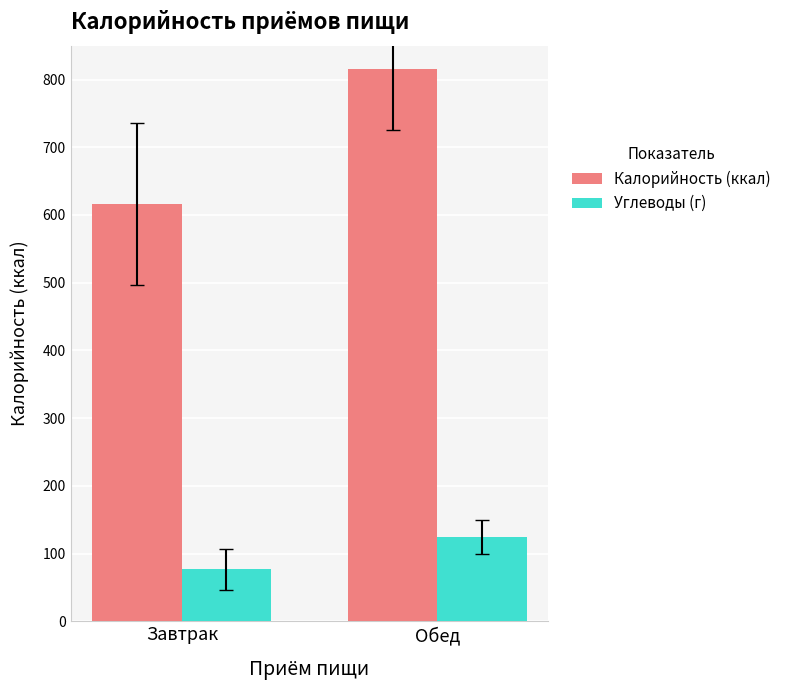

The value of Калорийность (ккал) at Обед is 1109. True or false?

False